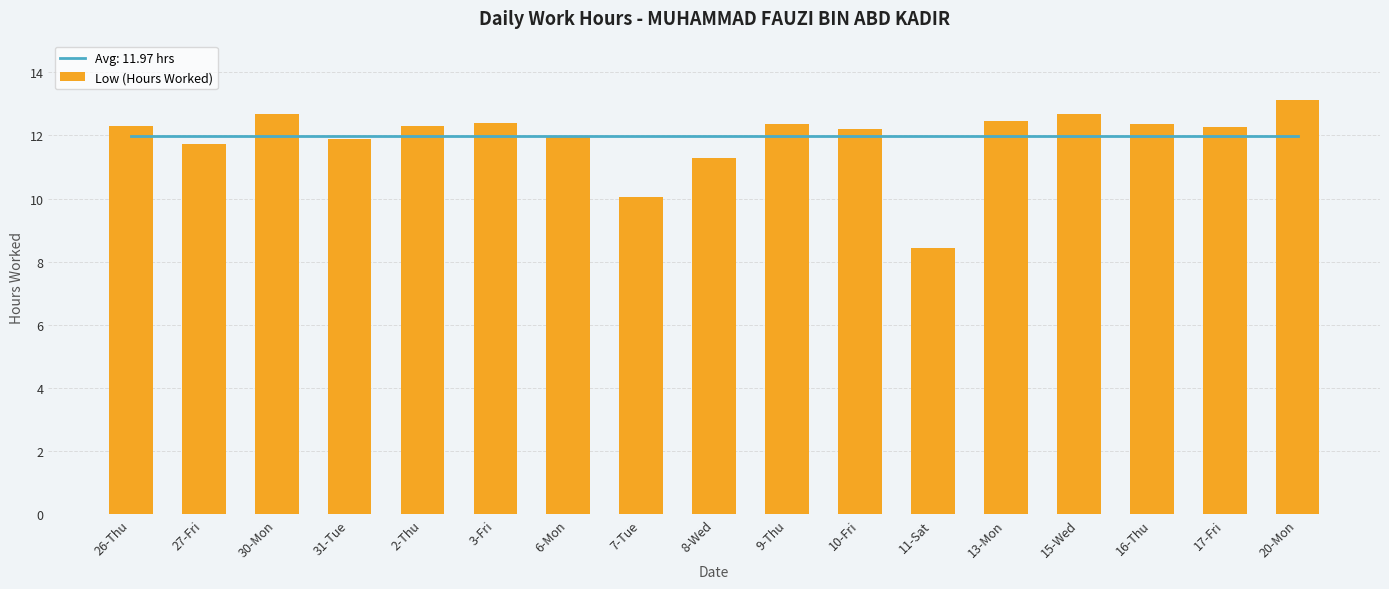

What is the difference between the maximum and second lowest values?

3.1